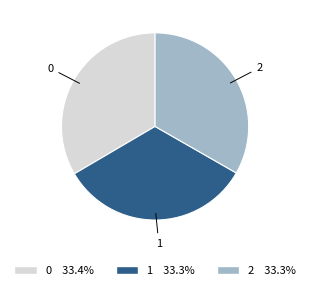

Count the number of slices in the pie.

3